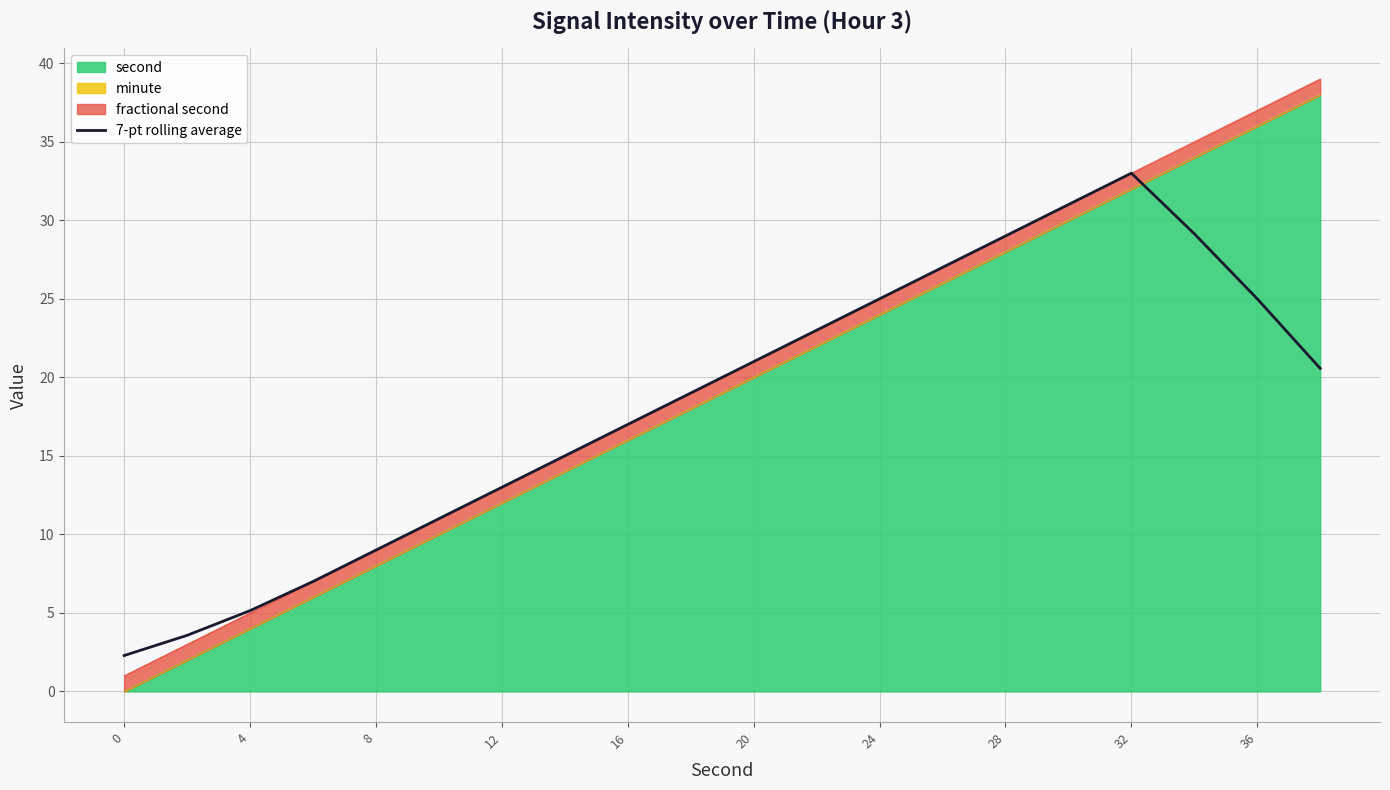

The chart shows a value of 7.3 at 28. True or false?

False